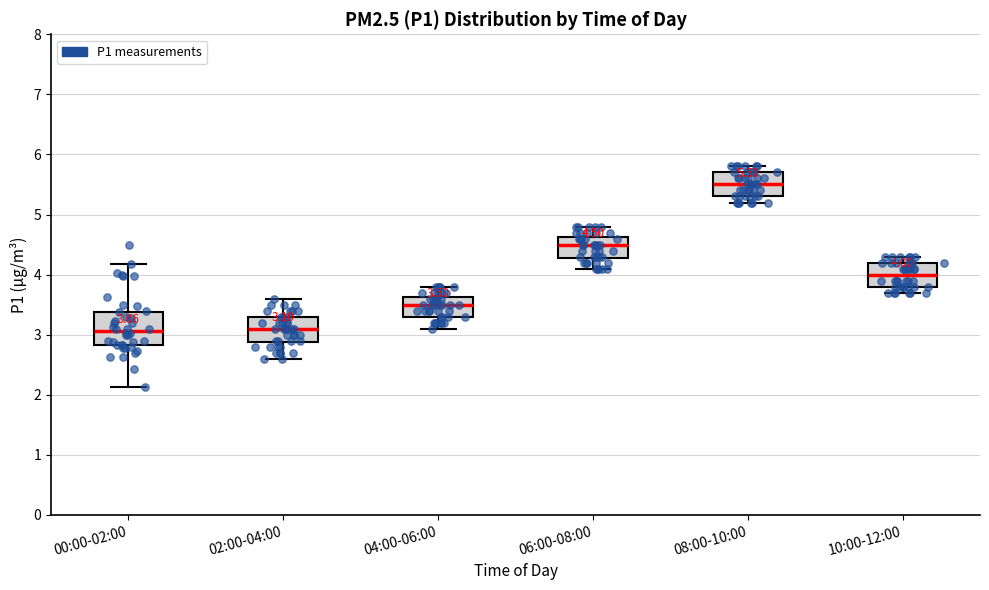

Which box is the tallest, from its lower edge to its upper edge?

00:00-02:00